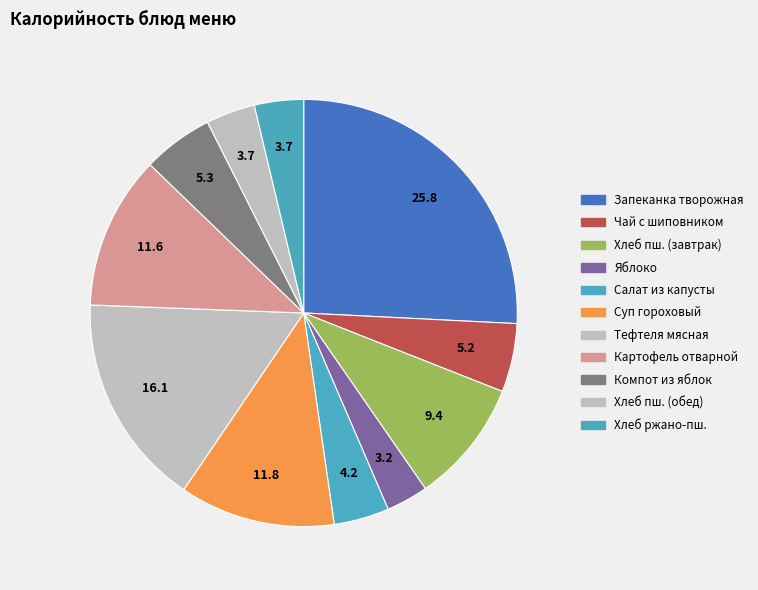

How many slices are in this pie chart?

11